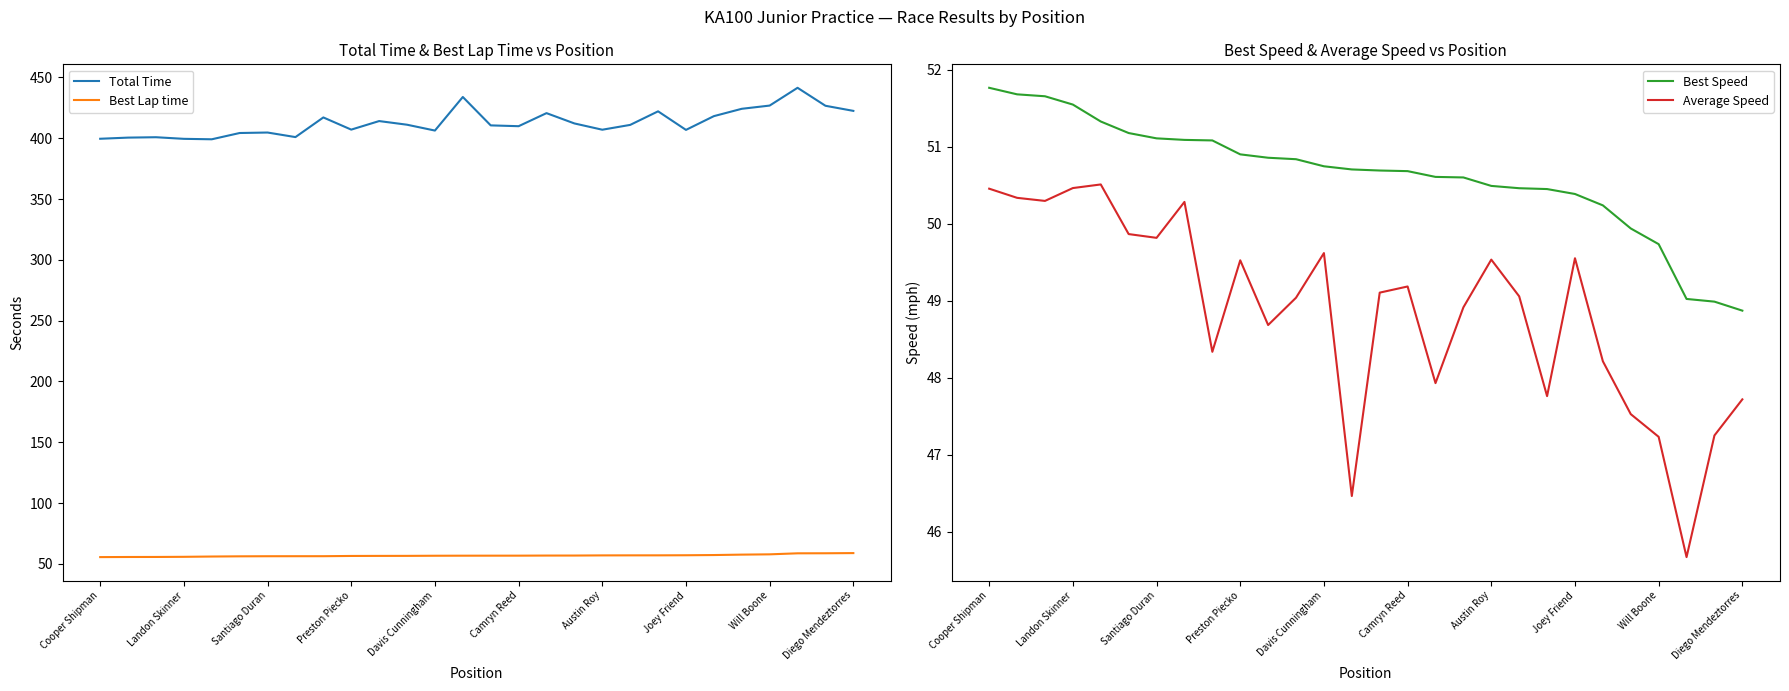

The Total Time series shows 642.5 at Joey Friend. True or false?

False